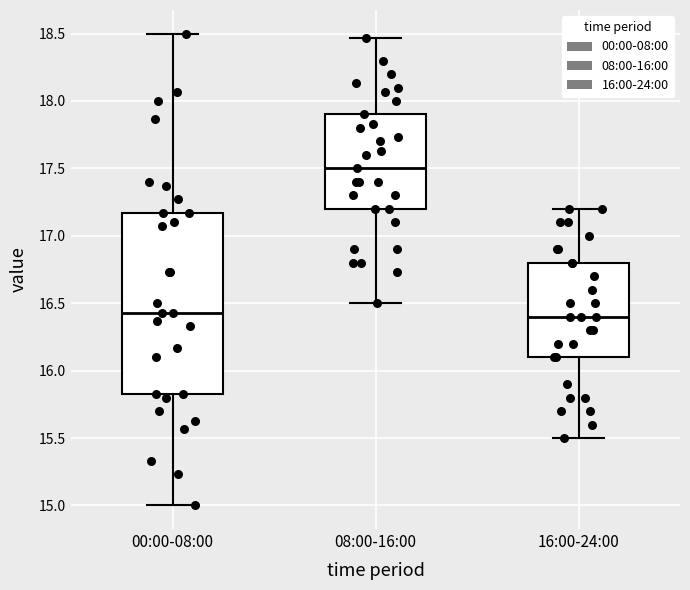

Reading left to right, transcribe this box plot: for each box, give where its median line is, the range the box spans, and where its two whiskers end, as read against the y-axis. The values are not printed on the chart, so give them approximately, as read against the axis.

00:00-08:00: median 16.45, box 15.85 to 17.15, whiskers 15.00 to 18.50
08:00-16:00: median 17.50, box 17.20 to 17.90, whiskers 16.50 to 18.45
16:00-24:00: median 16.40, box 16.10 to 16.80, whiskers 15.50 to 17.20